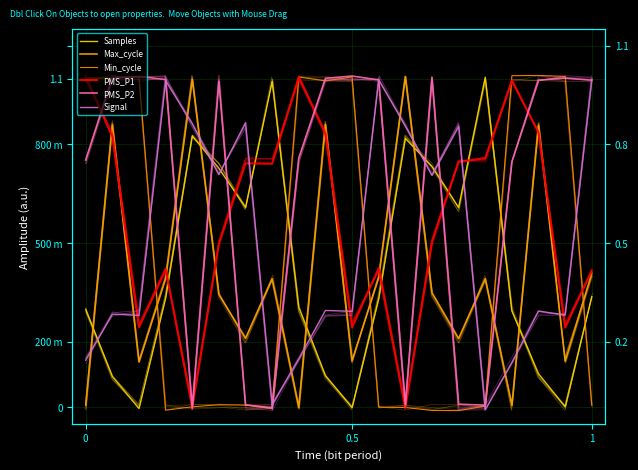

What is the average value of the Samples series?

0.4